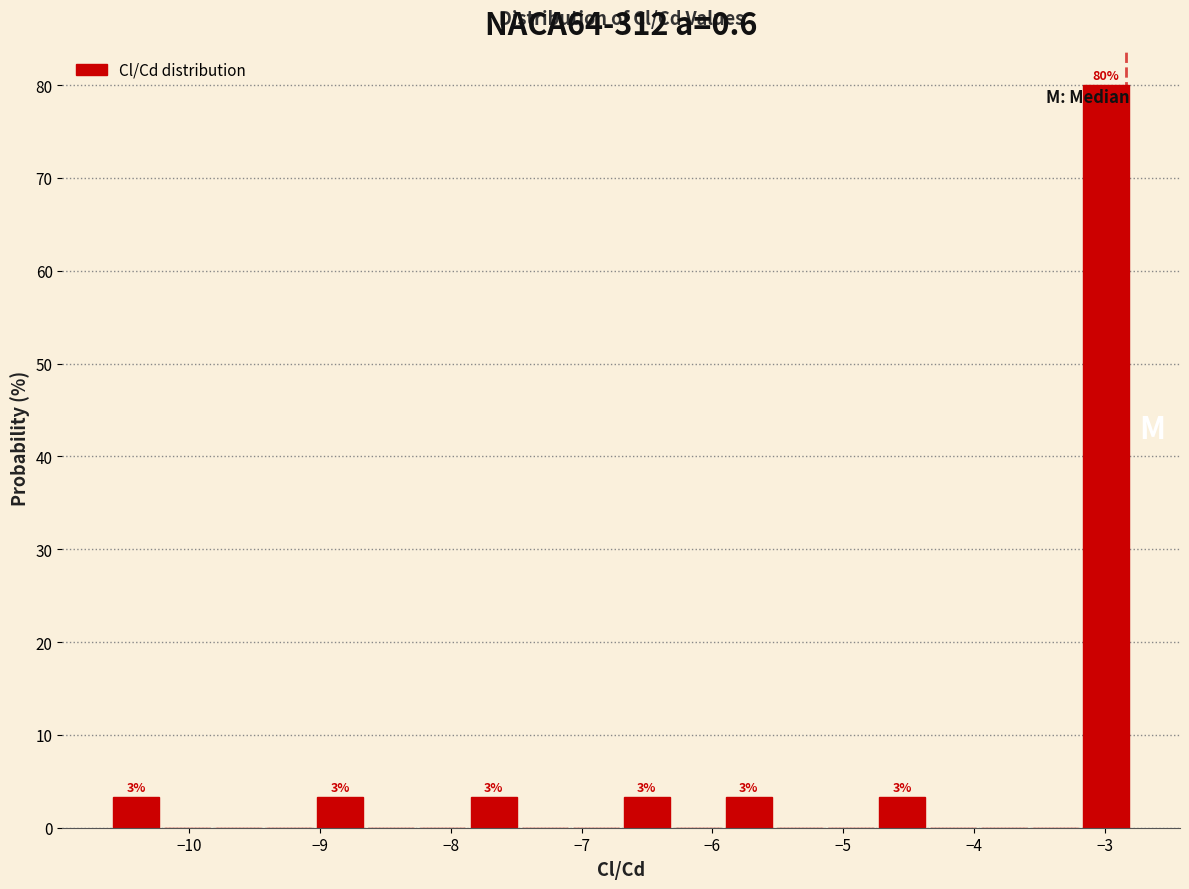

Read against the x-axis, roughly where is the centre of the tallest bar?

-3.0